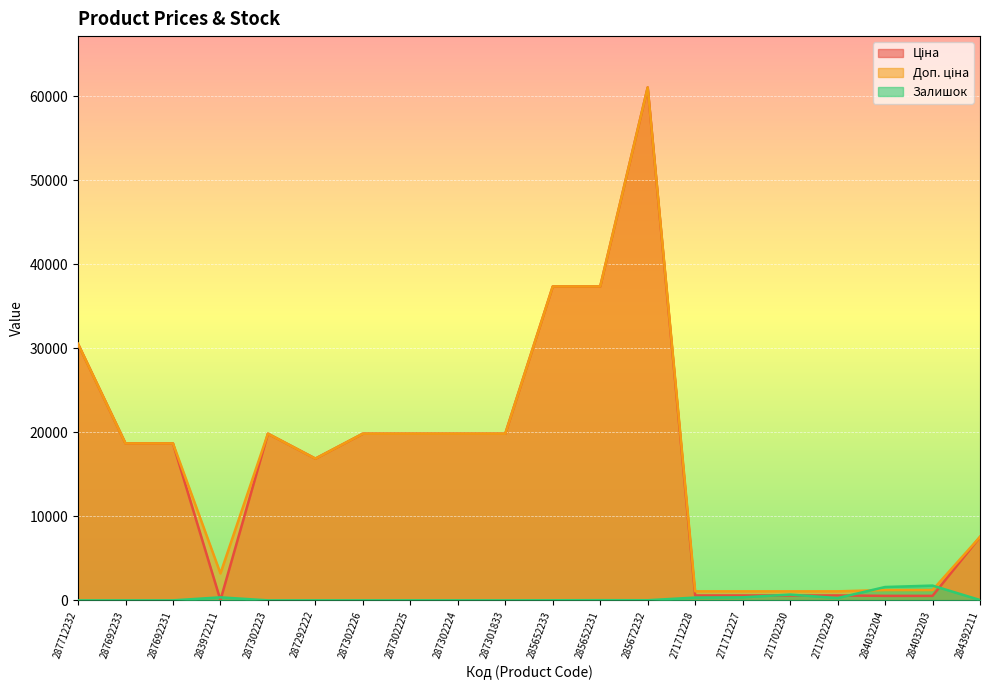

The value of Ціна at 285652231 is 37343.0. True or false?

True